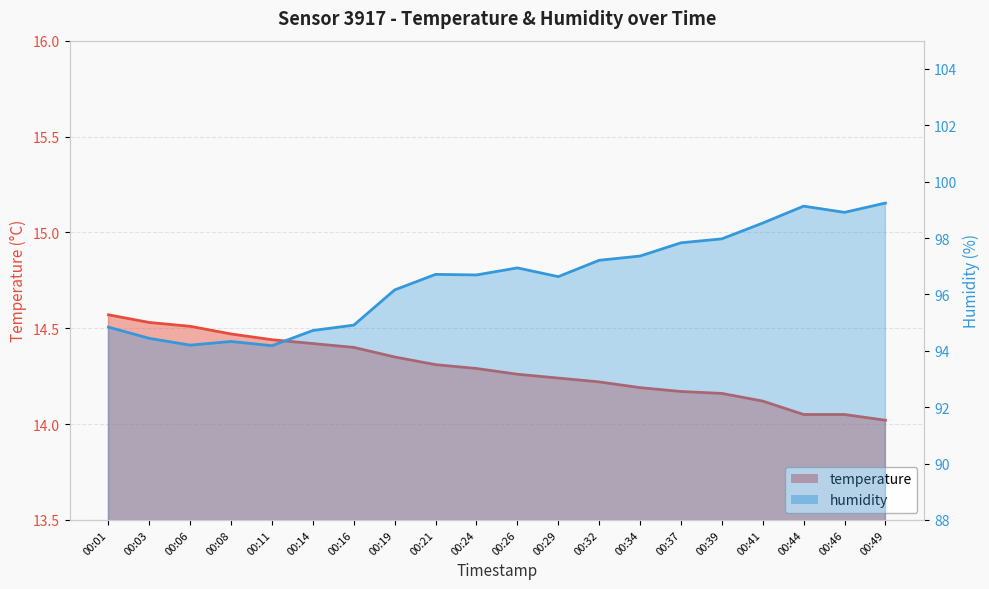

Where is the first local maximum for humidity?

00:08